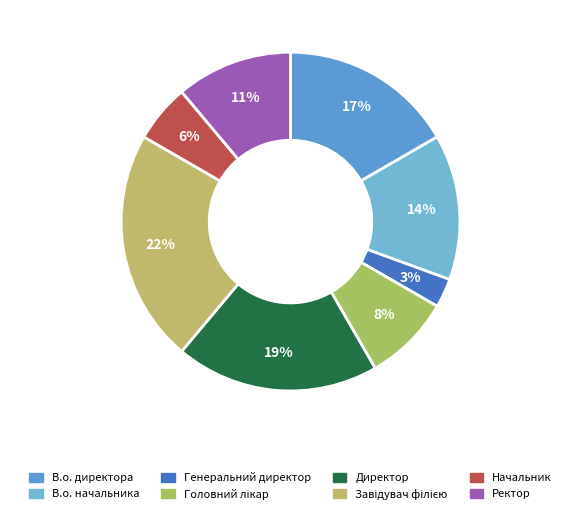

To the nearest percent, what is the average slice percentage?

12%